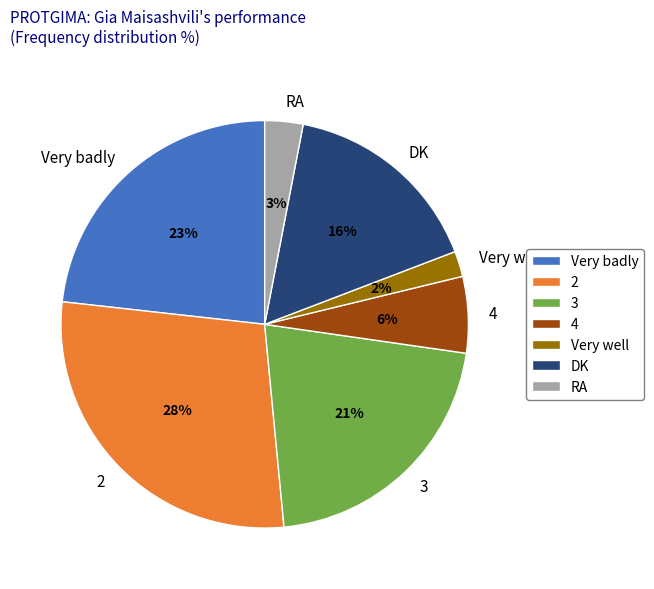

To the nearest percent, what is the difference between the 3 and RA slice percentages?

18%